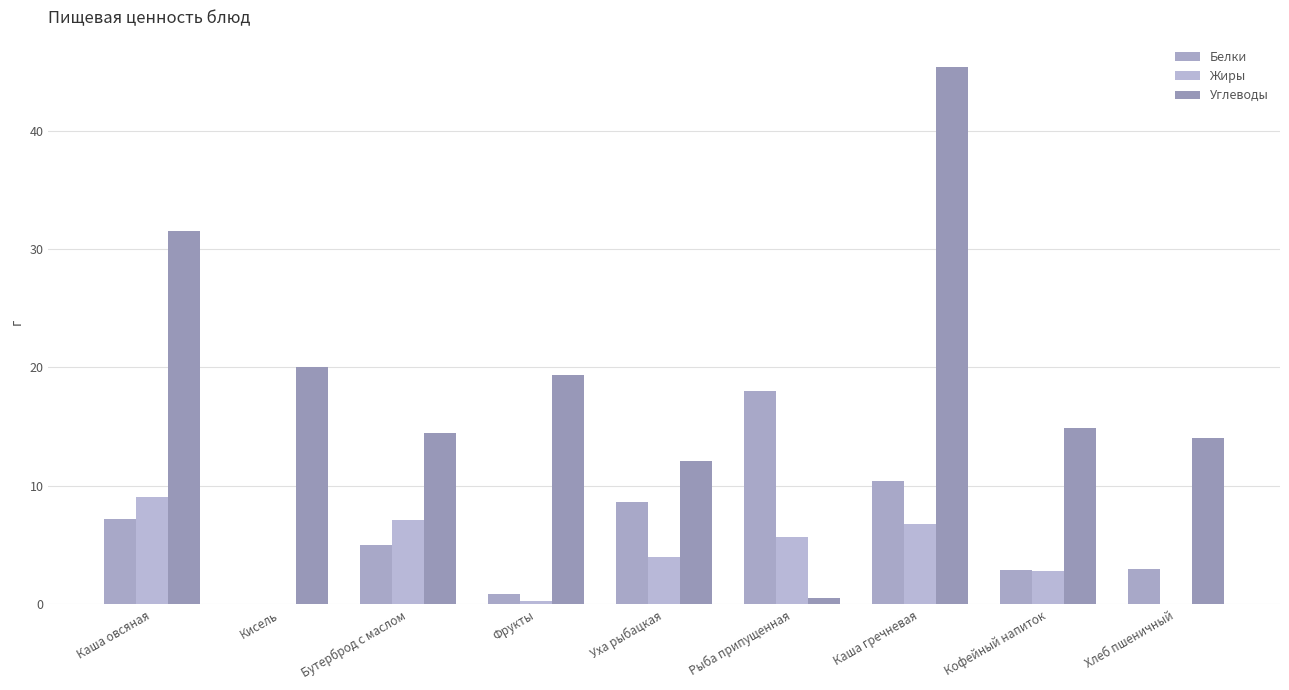

What is the value of the Белки bar at the 7th from the left?

10.4